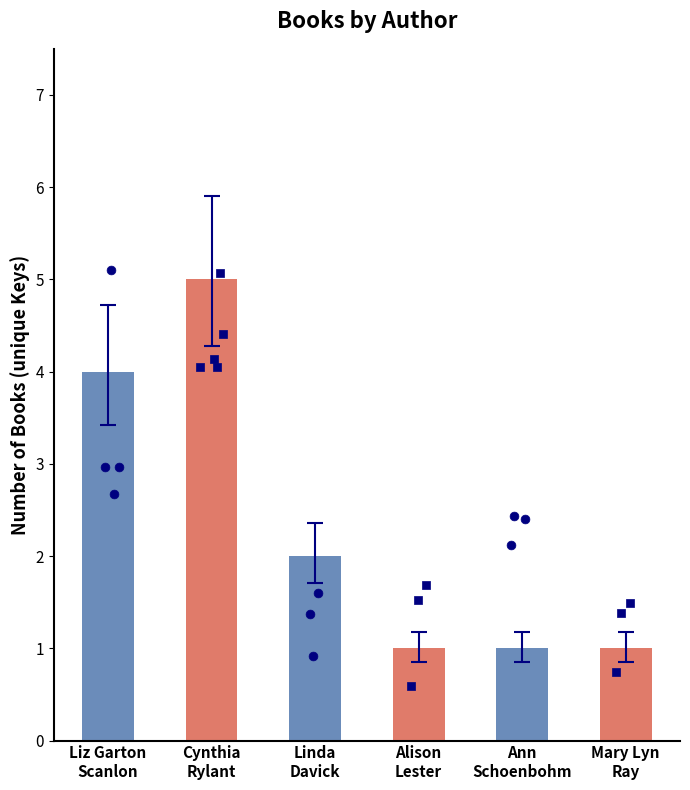

What is the ratio of the value at Liz Garton
Scanlon to the value at Ann
Schoenbohm?

4.0